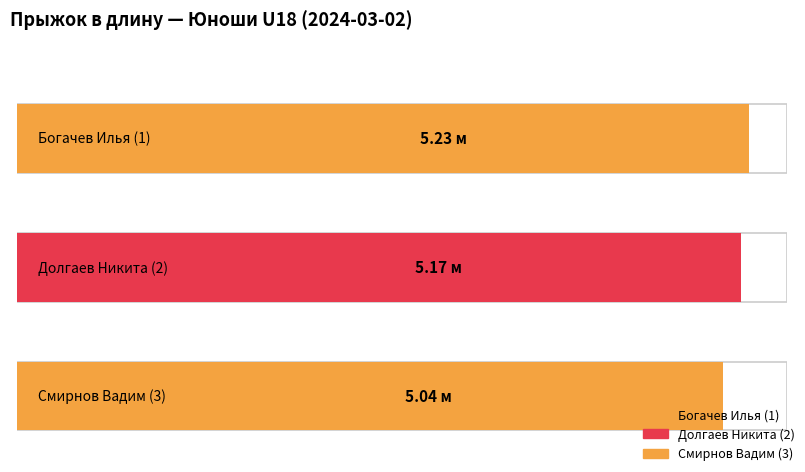

What position from the left is Богачев Илья (1)?

1